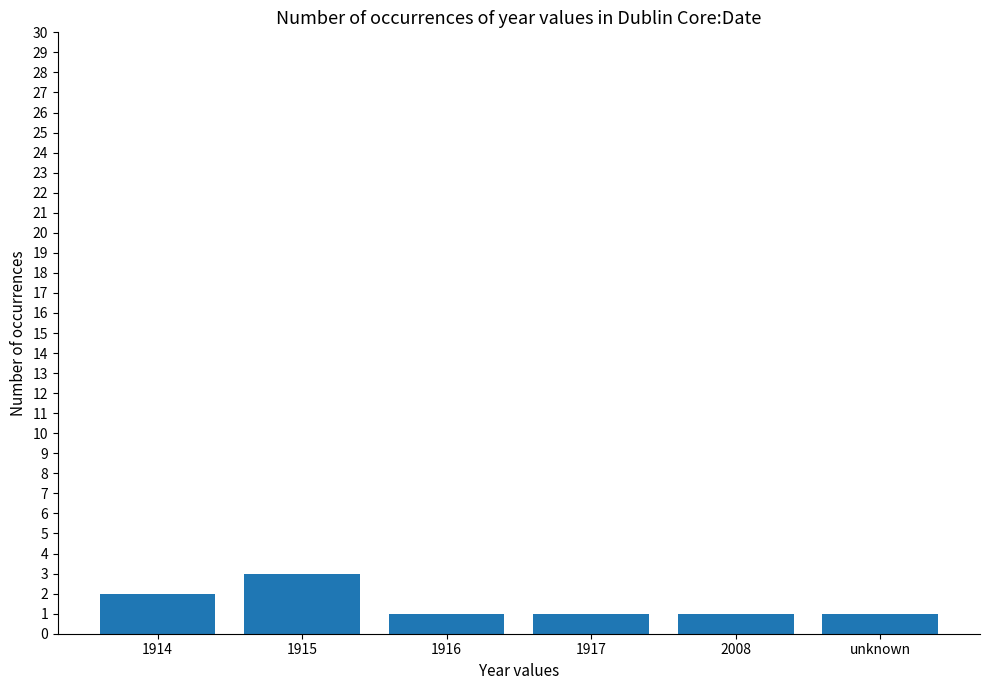

Is it true that the value at 1916 is 1?

True